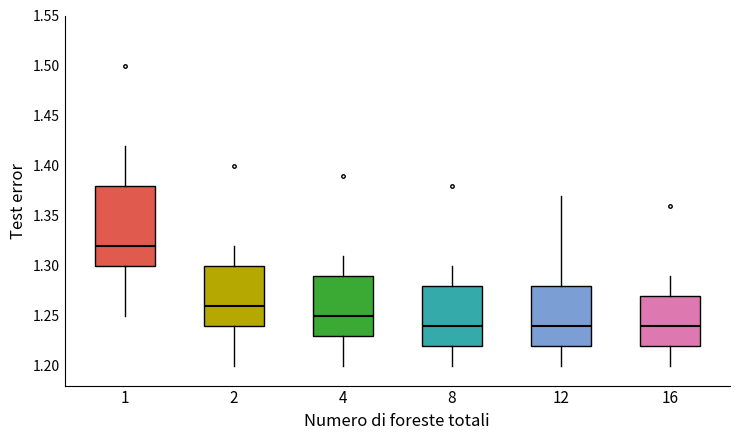

Reading left to right, read every box against the y-axis: the position of its median line, the range the box covers, and the ends of its whiskers. The values are not printed on the chart, so give them approximately, as read against the axis.

1: median 1.32, box 1.30 to 1.38, whiskers 1.25 to 1.42
2: median 1.26, box 1.24 to 1.30, whiskers 1.20 to 1.32
4: median 1.25, box 1.23 to 1.29, whiskers 1.20 to 1.31
8: median 1.24, box 1.22 to 1.28, whiskers 1.20 to 1.30
12: median 1.24, box 1.22 to 1.28, whiskers 1.20 to 1.37
16: median 1.24, box 1.22 to 1.27, whiskers 1.20 to 1.29